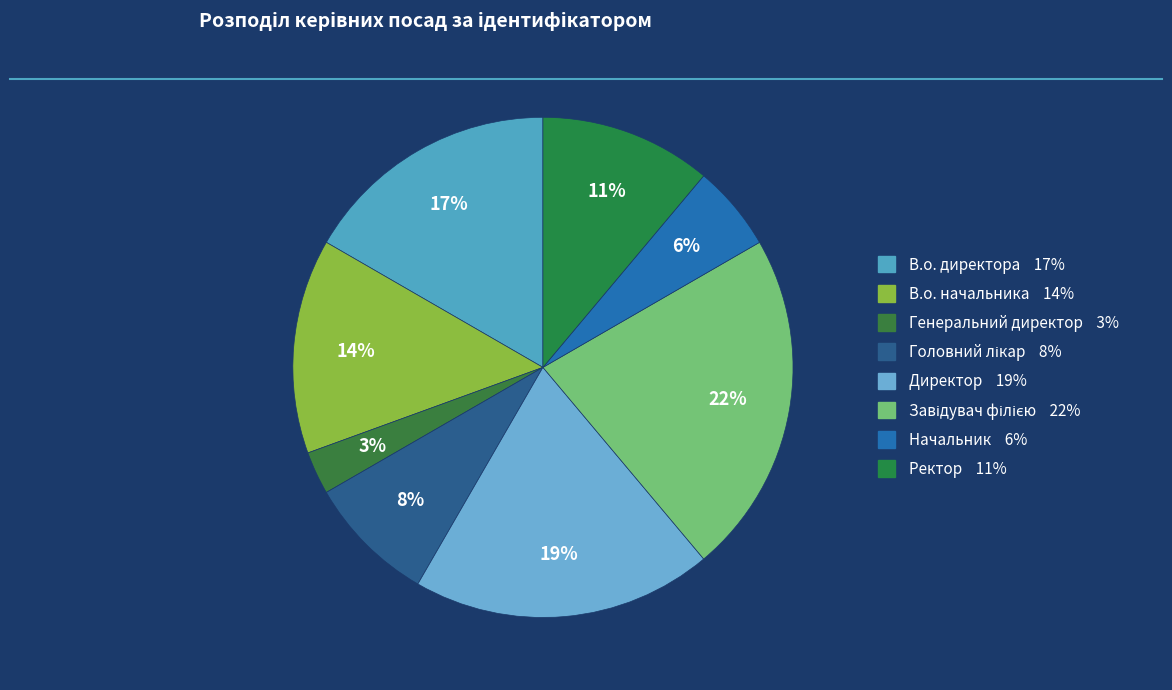

How many segments does this pie chart have?

8